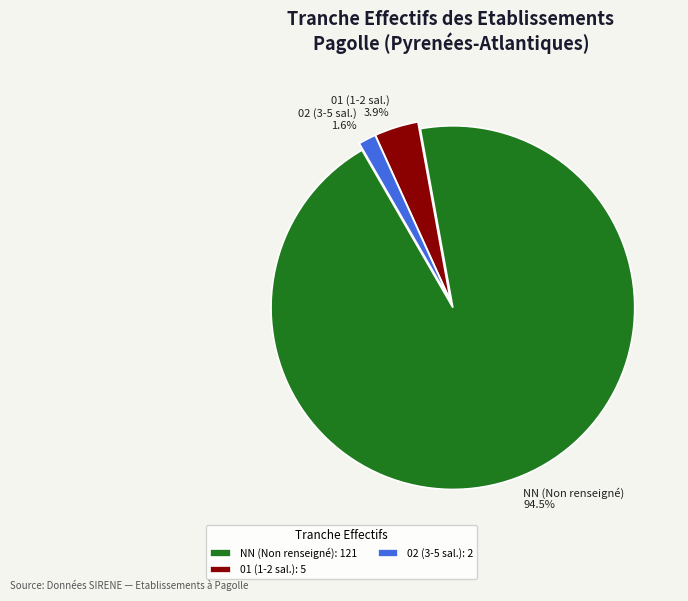

What is the ratio of the value at 02 (3-5 sal.) to the value at 01 (1-2 sal.)?

0.4